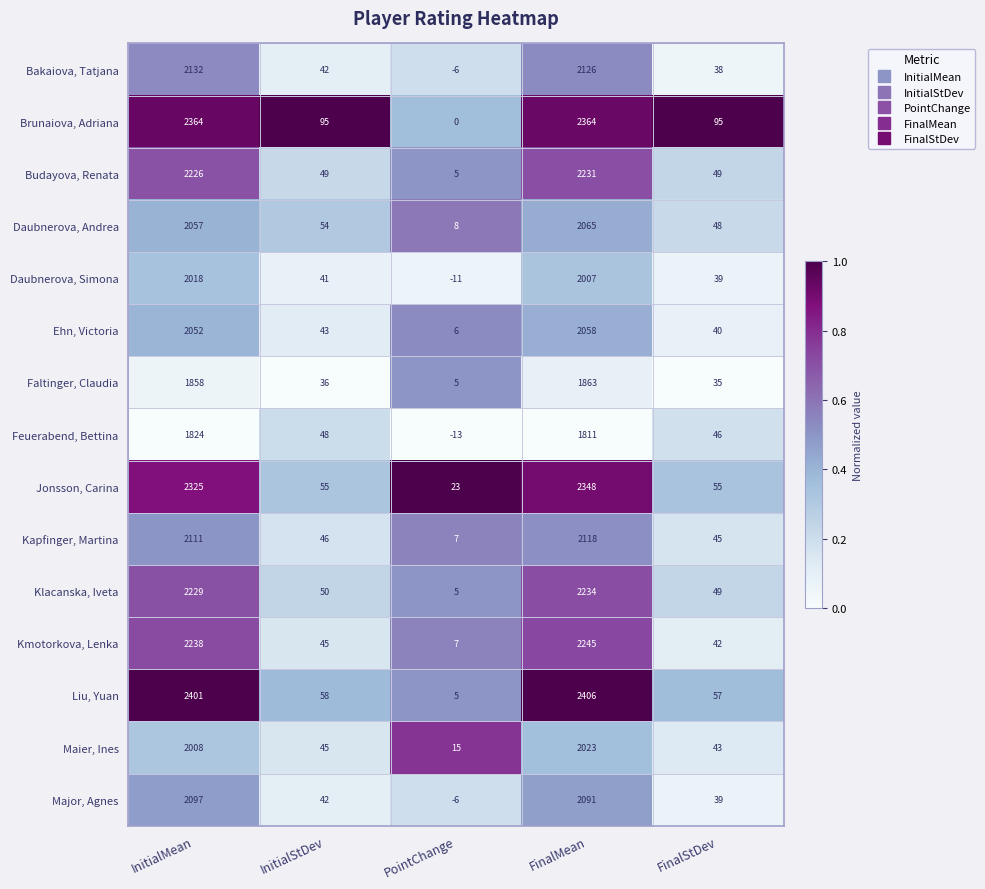

What is the difference between the Feuerabend, Bettina values at InitialStDev and FinalMean?

1763